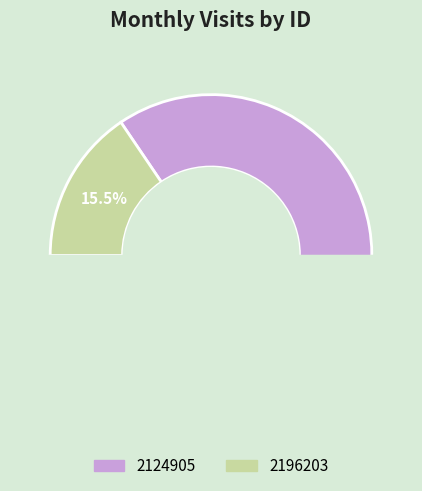

Rank the categories by value from highest to lowest.

2124905, 2196203